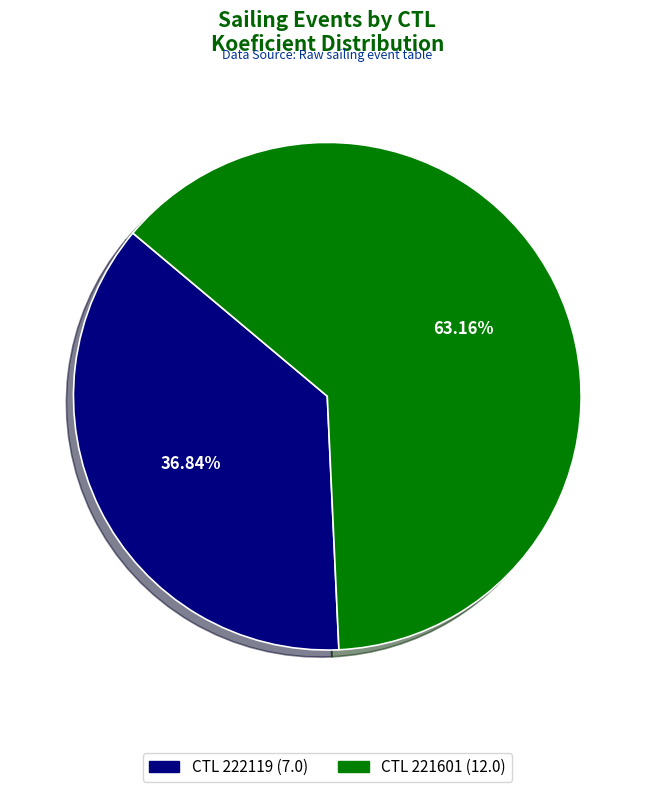

Is there any slice that represents more than half of the pie?

Yes